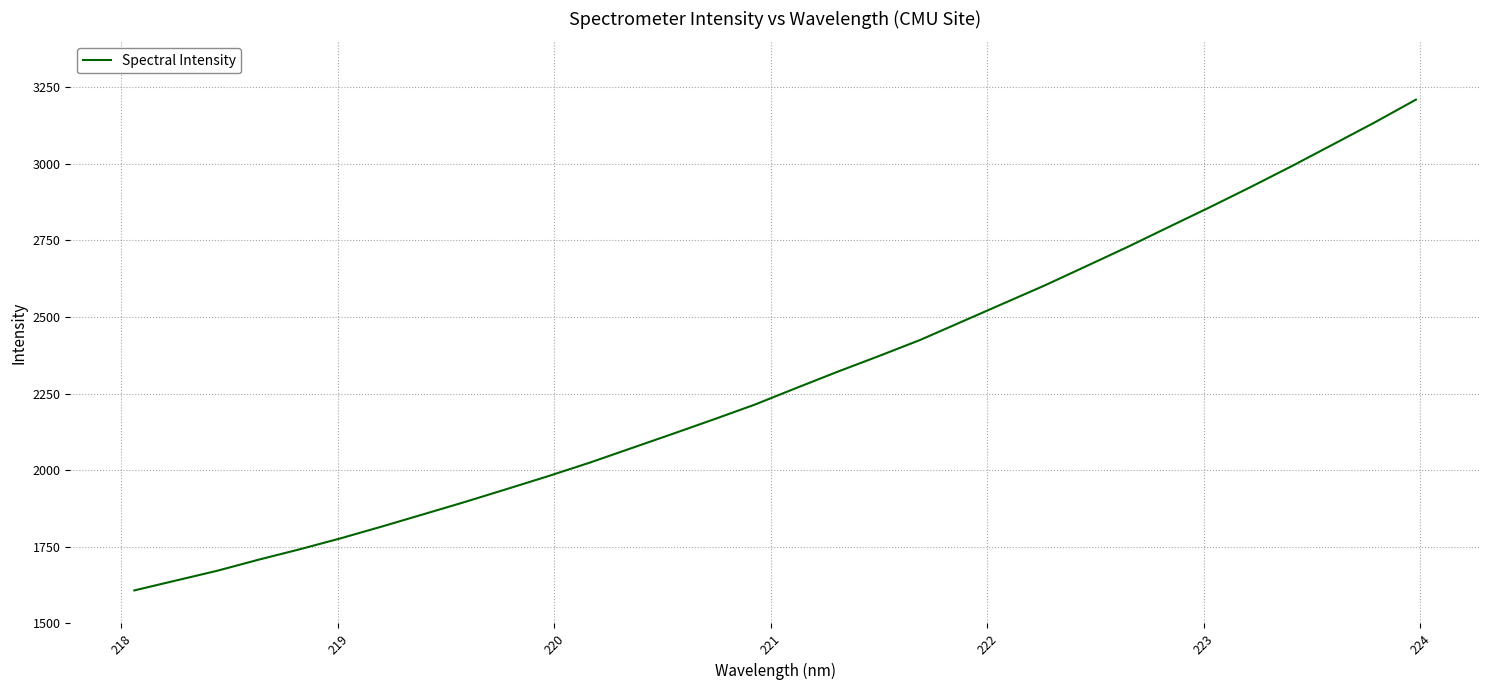

Reading left to right, extract all data points from this chart.

1607.9	1640.0	1671.9	1708.1	1742.3	1778.5	1817.1	1857.0	1897.1	1938.7	1980.8	2024.6	2071.5	2118.3	2165.8	2214.4	2268.4	2321.6	2372.8	2425.5	2484.5	2543.6	2602.6	2665.0	2727.8	2793.0	2858.0	2924.7	2993.2	3064.1	3135.3	3209.7